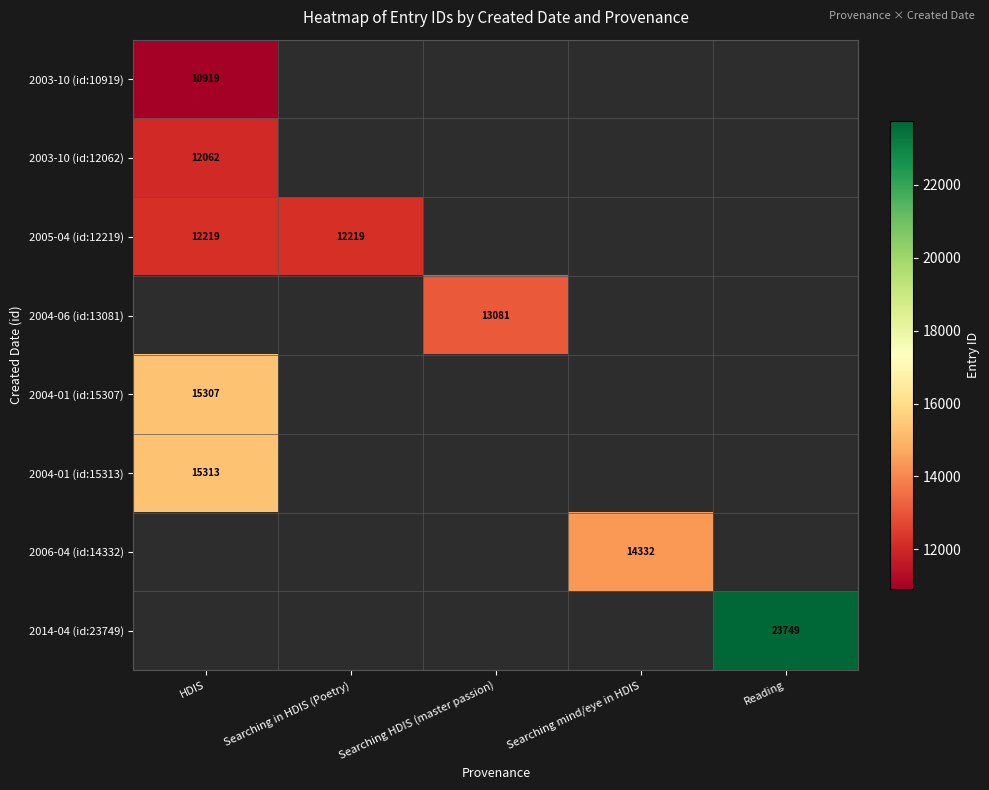

True or false: 2005-04 (id:12219) has a value of 20932 at Searching in HDIS (Poetry).

False